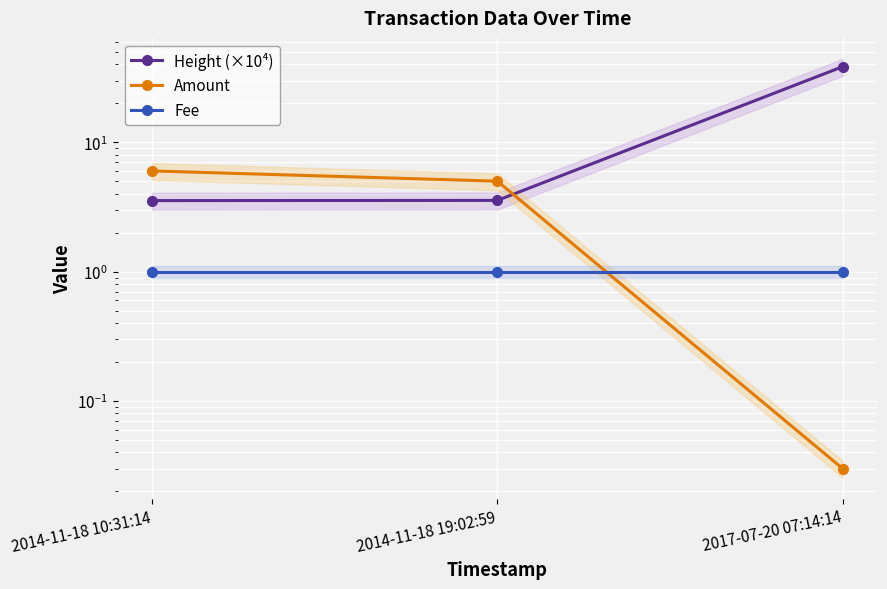

What is the difference between the maximum and minimum values in the Amount series?

6.0